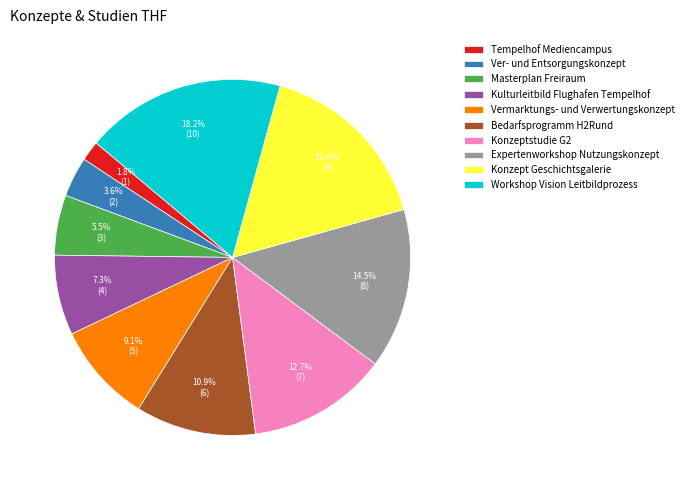

Does Konzeptstudie G2 account for over 50% of the chart?

No